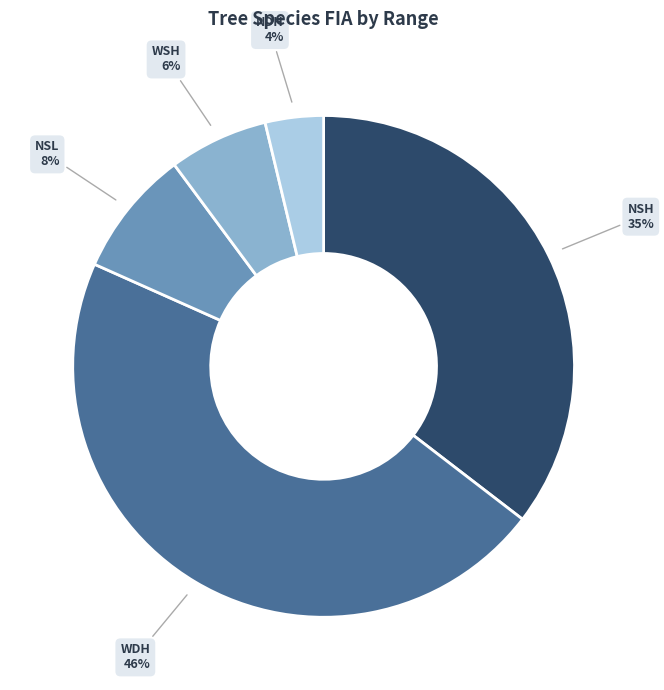

Is there a majority slice in this chart?

No